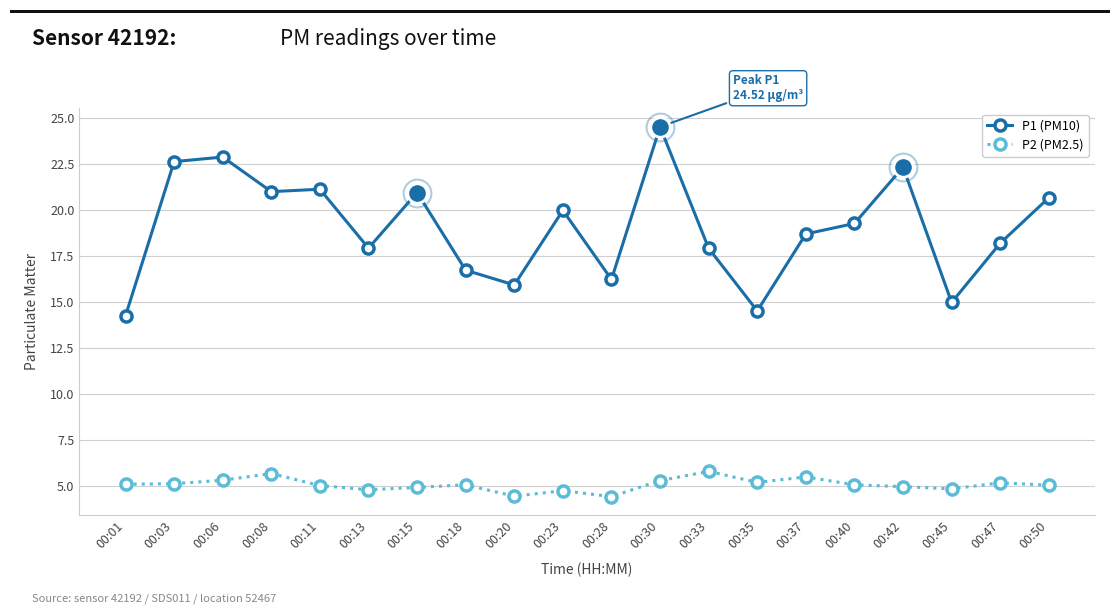

What is the greatest value displayed?

24.5